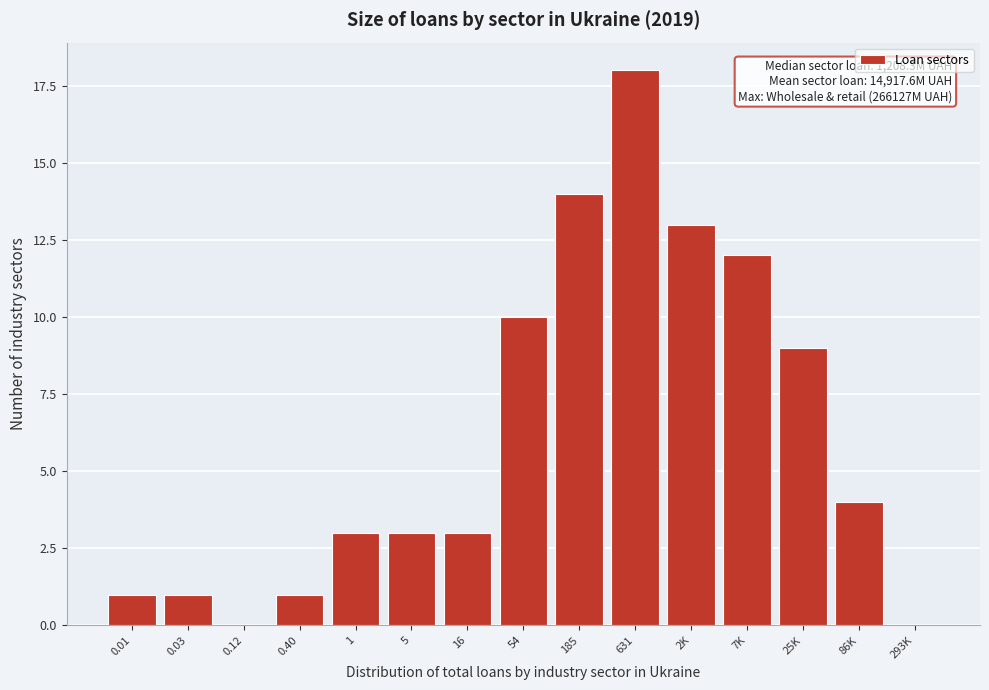

Reading left to right, list all the values displayed in this chart.

0.01=1	0.03=1	0.12=0	0.40=1	1=3	5=3	16=3	54=10	185=14	631=18	2K=13	7K=12	25K=9	86K=4	293K=0